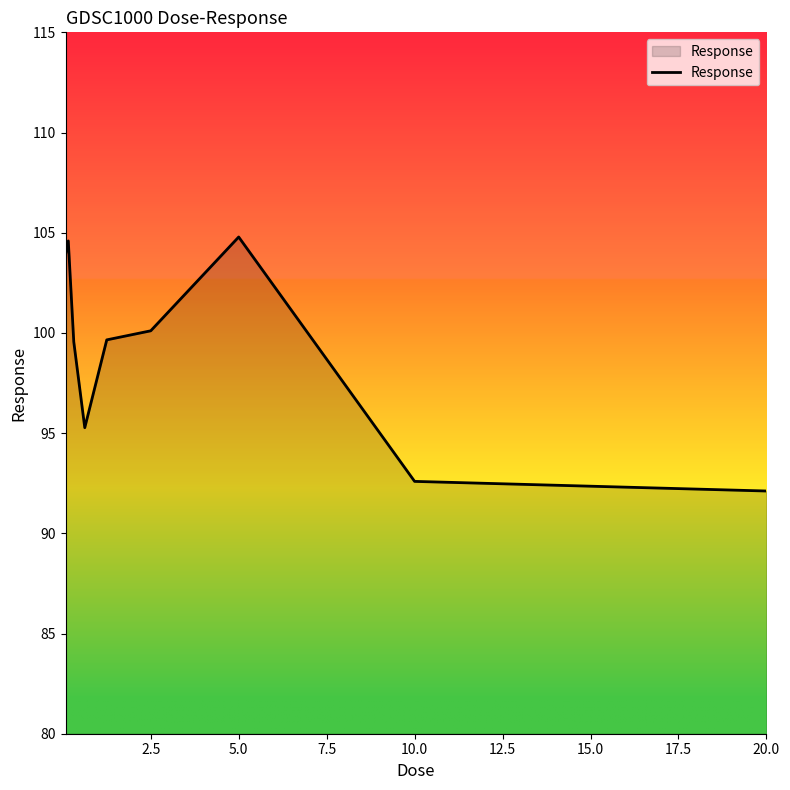

What is the difference between the maximum and minimum values?

12.7